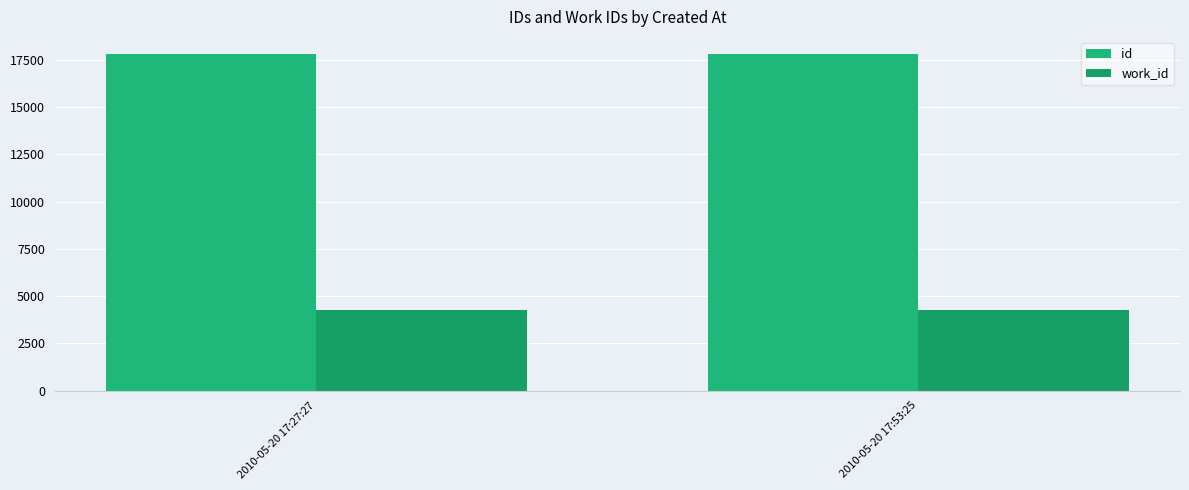

What is the label of the 1st bar from the right?

2010-05-20 17:53:25